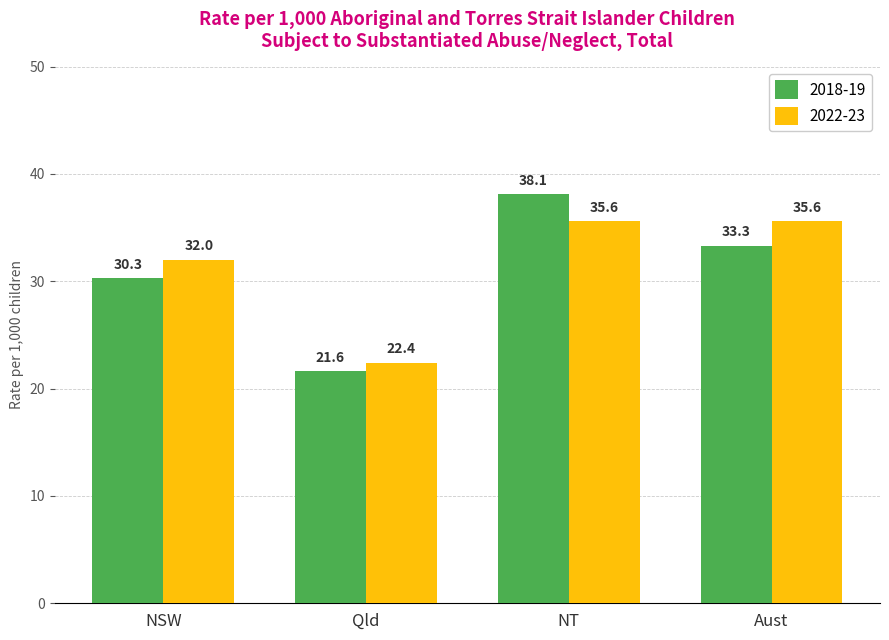

Between Qld and Aust, which series saw the biggest shift?

2022-23